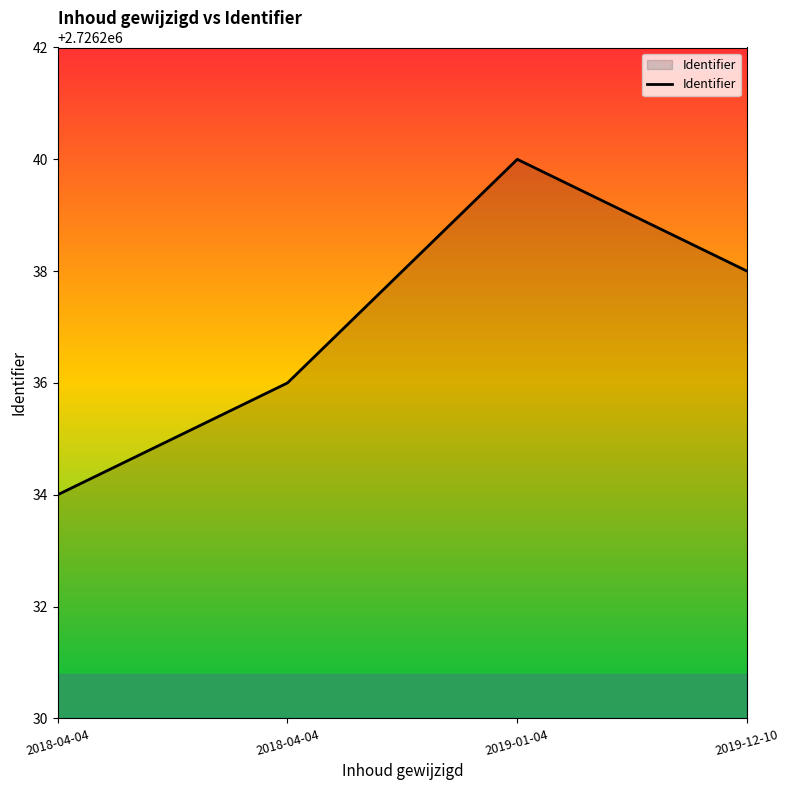

The chart shows a value of 2726236 at 2018-04-04. True or false?

True